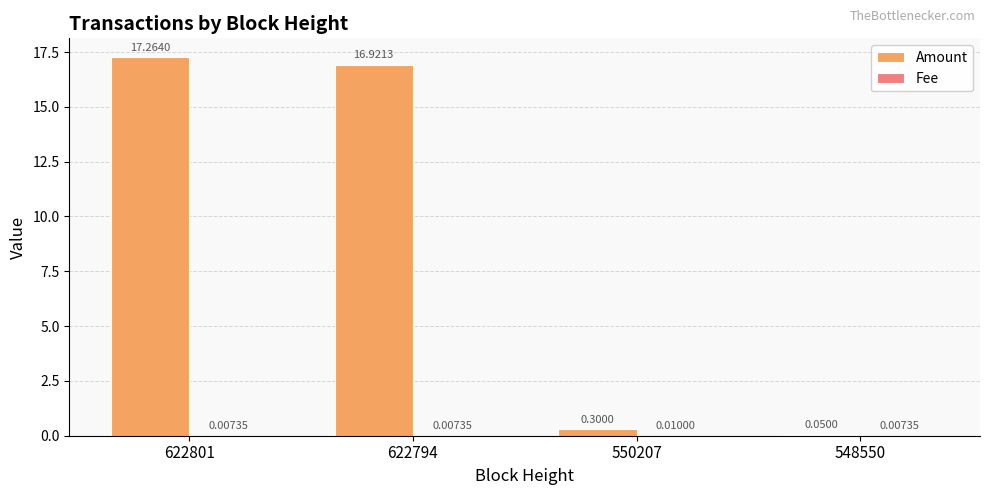

At which category is the sum across all series the highest?

622801